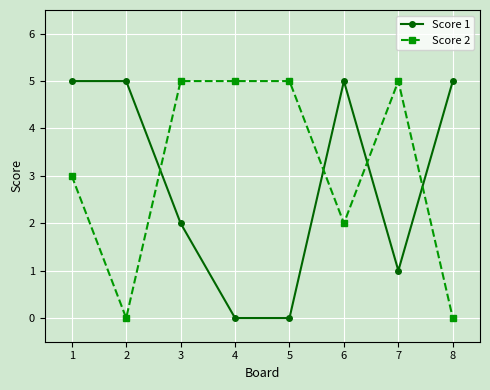

What is the greatest value displayed?

5